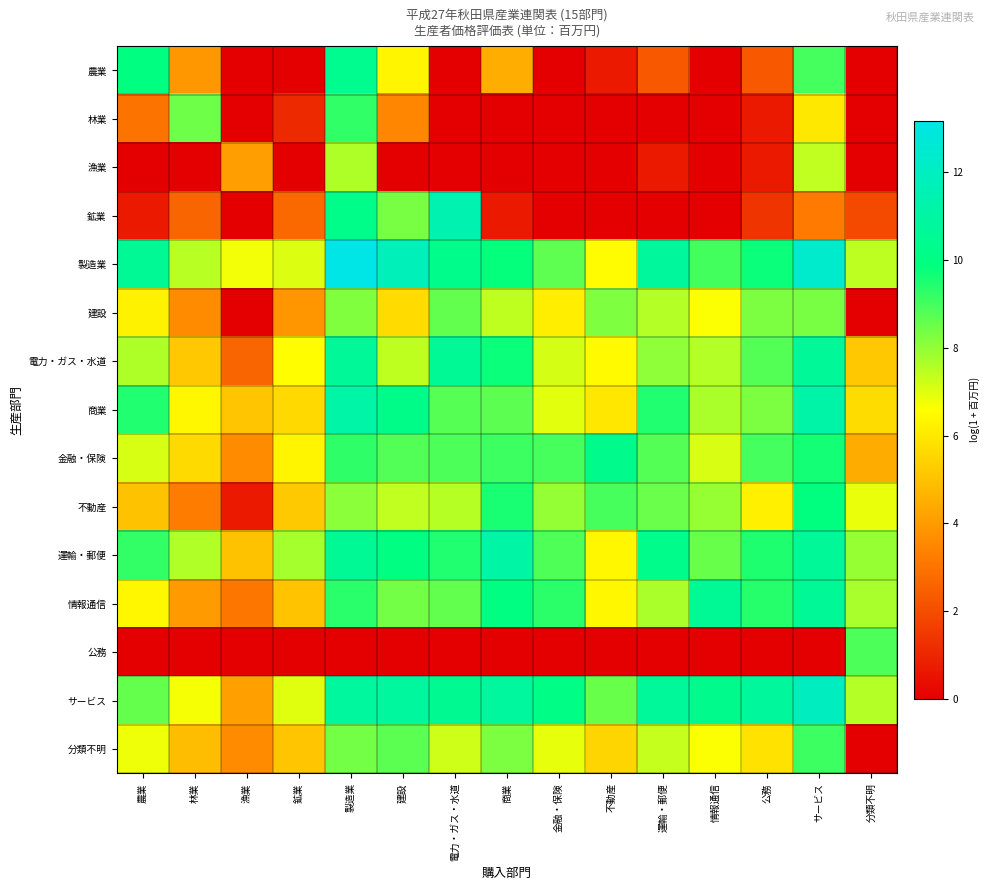

What is the maximum value shown in the chart?

13.2